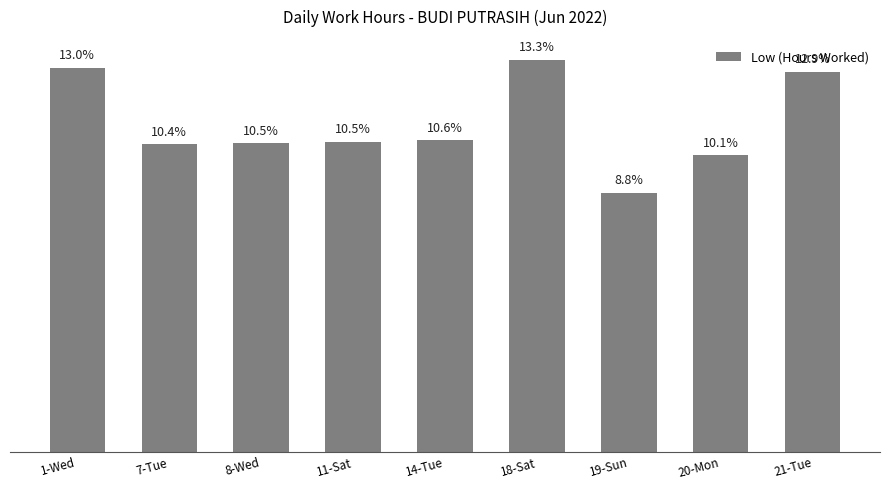

What is the difference between the values at 14-Tue and 20-Mon?

0.5